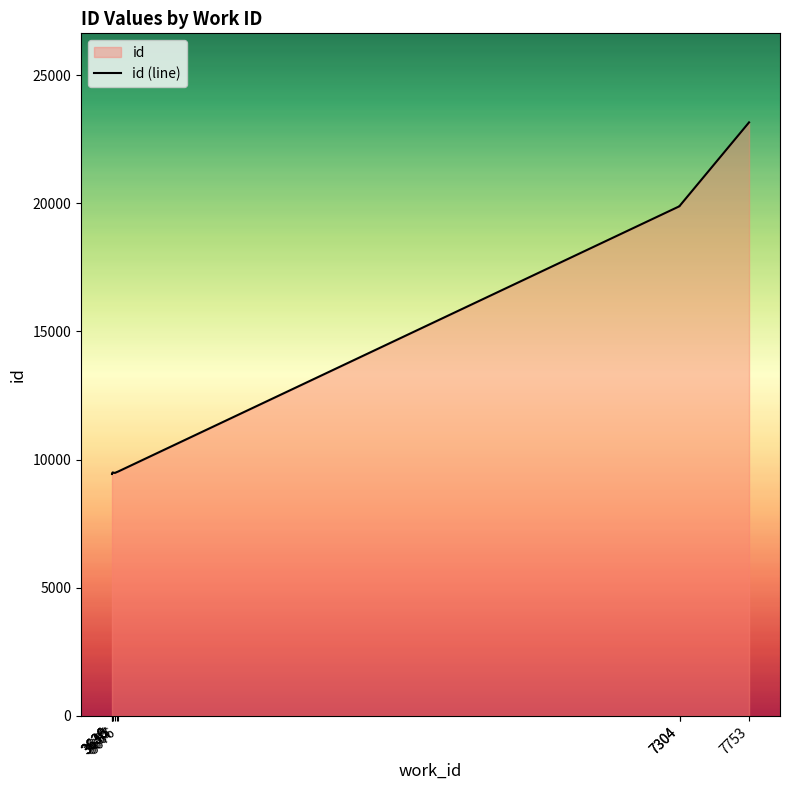

What is the difference between the maximum and second lowest values?

13711